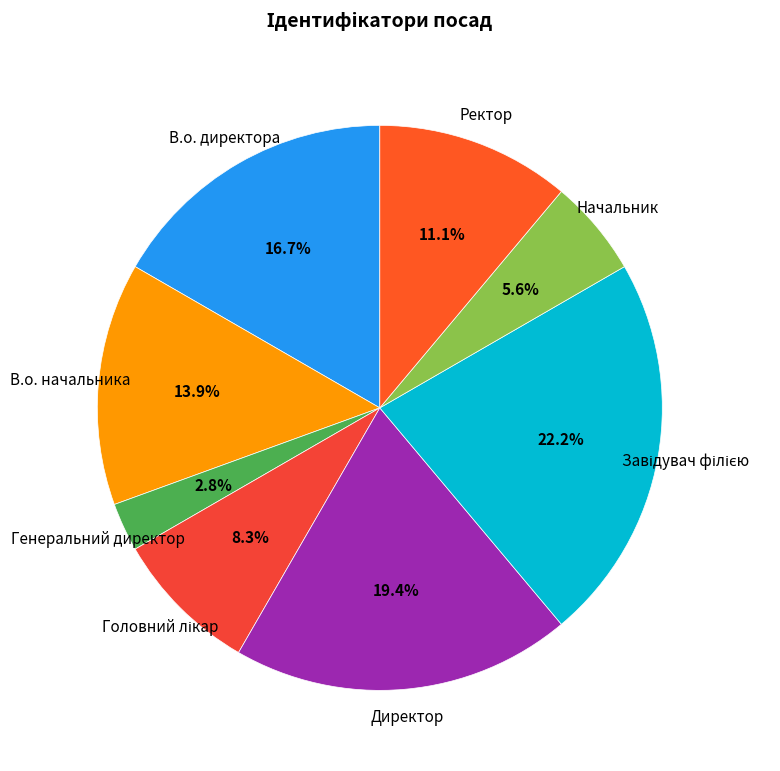

What is the ratio of the value at В.о. директора to the value at Директор?

0.9